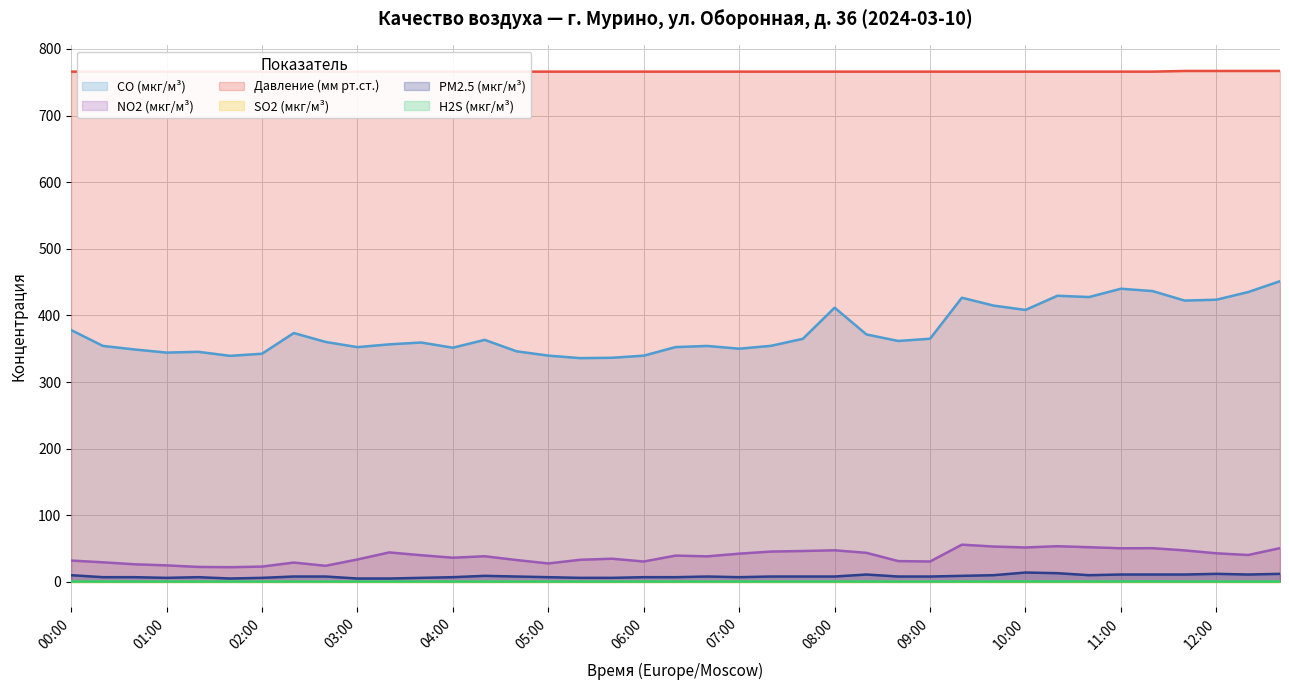

Rank the categories by PM2.5 (мкг/м³) value from lowest to highest.

01:40, 03:00, 03:20, 01:00, 02:00, 03:40, 05:20, 05:40, 00:20, 00:40, 01:20, 04:00, 05:00, 06:00, 06:20, 07:00, 02:20, 02:40, 04:40, 06:40, 07:20, 07:40, 08:00, 08:40, 09:00, 04:20, 09:20, 00:00, 09:40, 10:40, 08:20, 11:00, 11:20, 11:40, 12:20, 12:00, 12:40, 10:20, 10:00